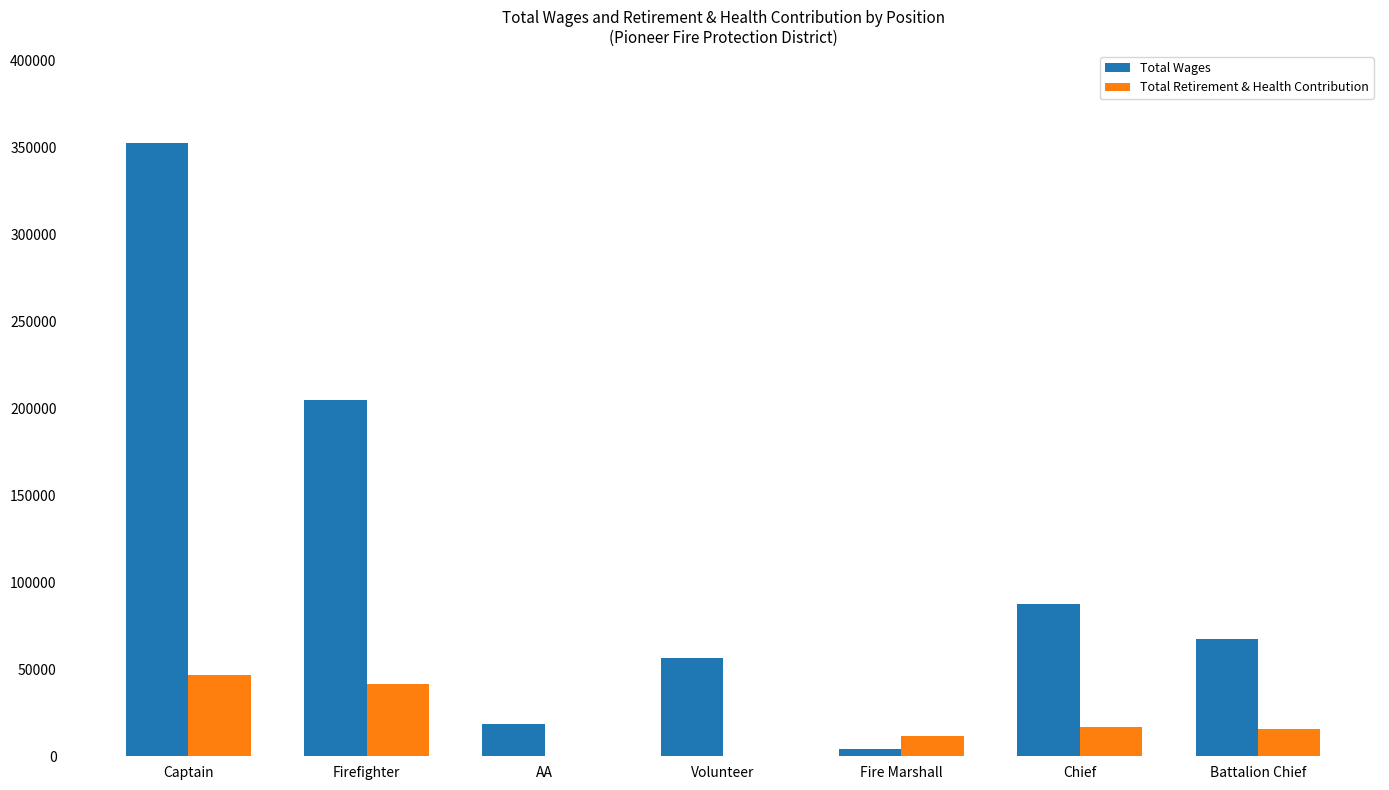

The Total Retirement & Health Contribution series shows 29301 at Captain. True or false?

False